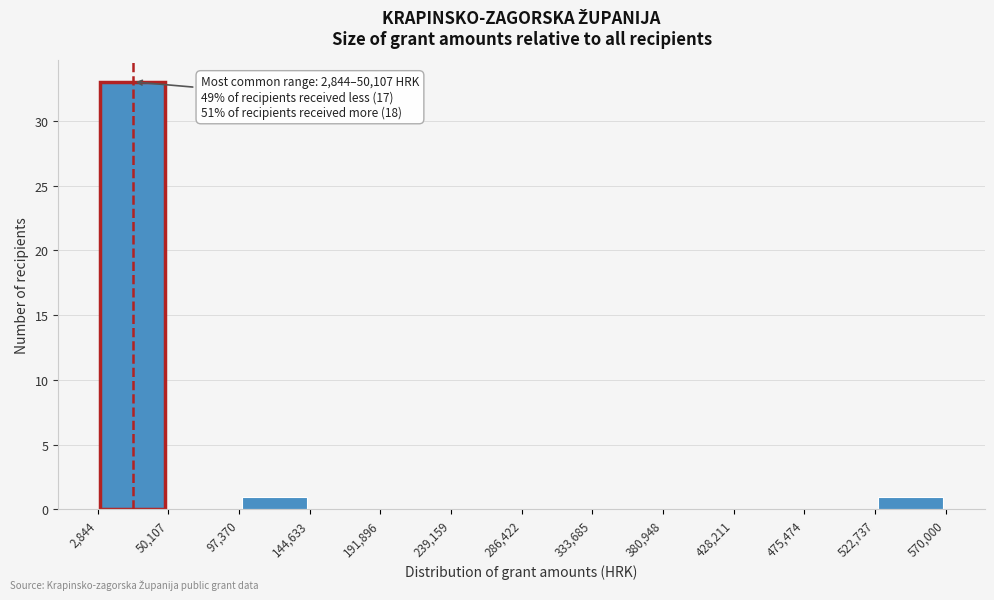

Over which range of the x-axis is the bar tallest?

2,844 to 50,107